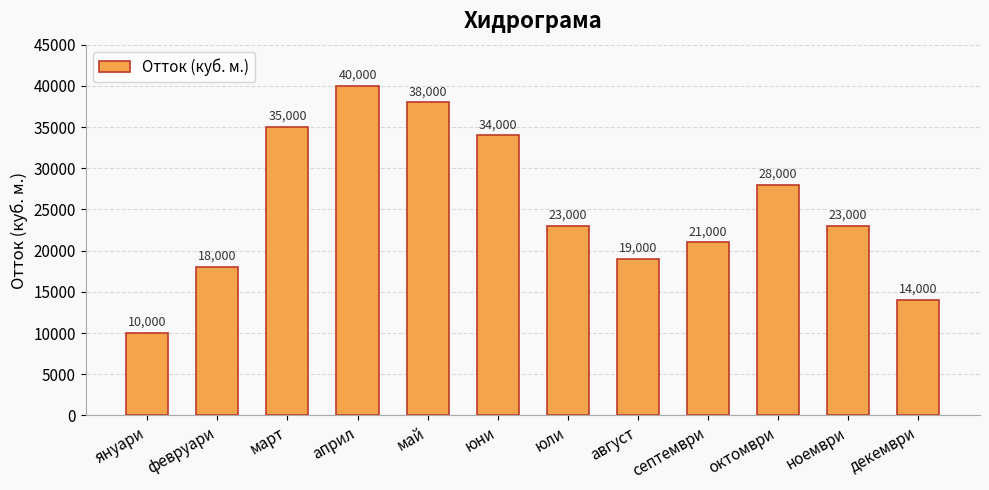

What value does the data have at февруари?

18000